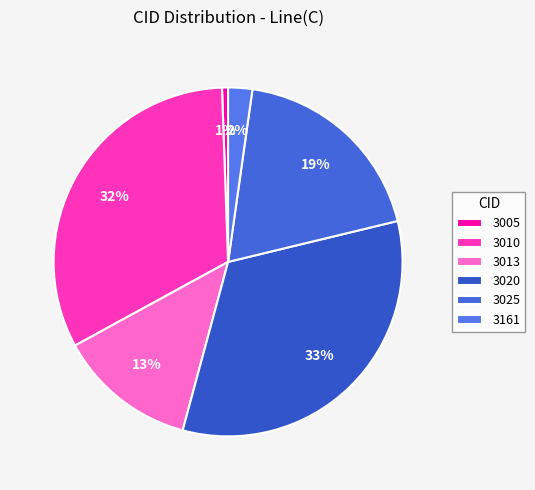

Rank the categories by value from lowest to highest.

3005, 3161, 3013, 3025, 3010, 3020